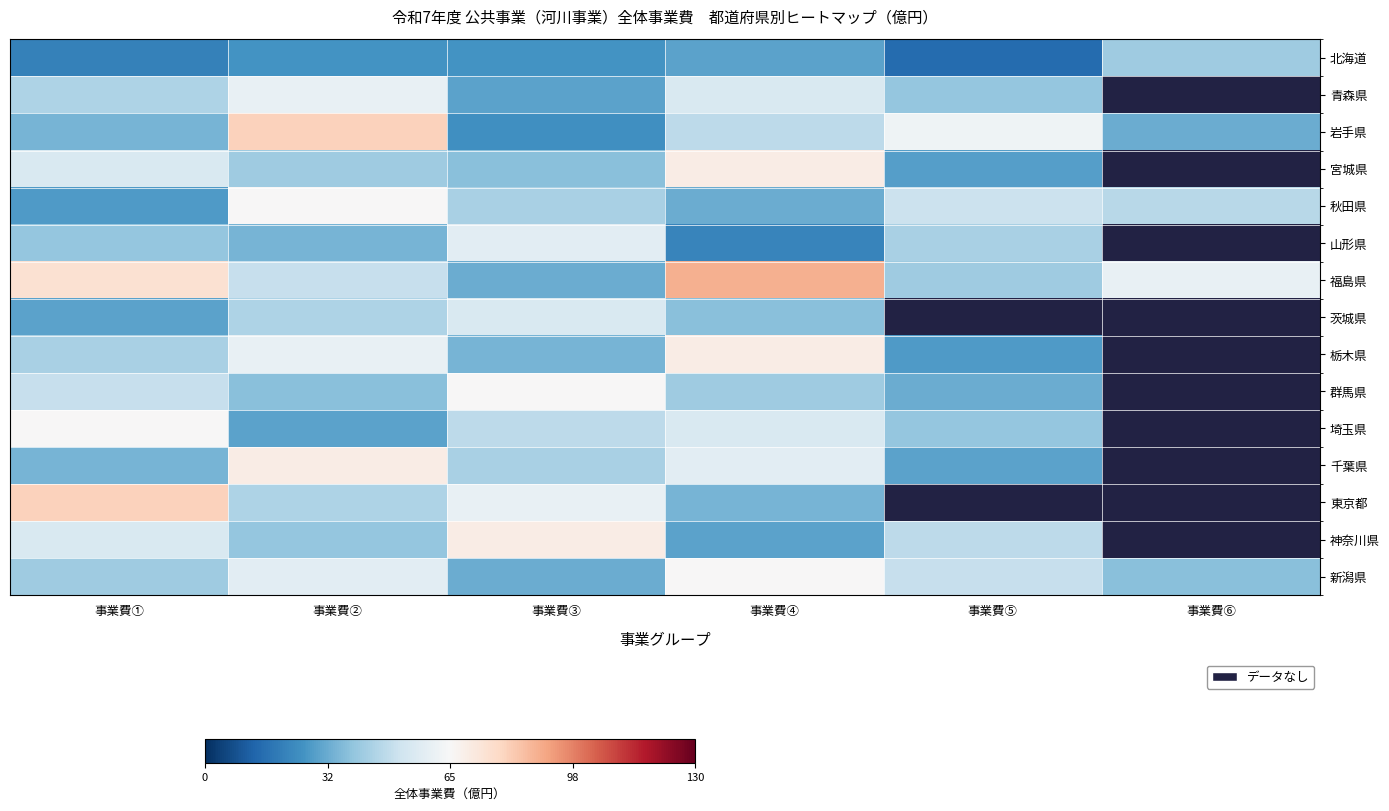

True or false: 茨城県 has a value of 55.0 at 事業費③.

True